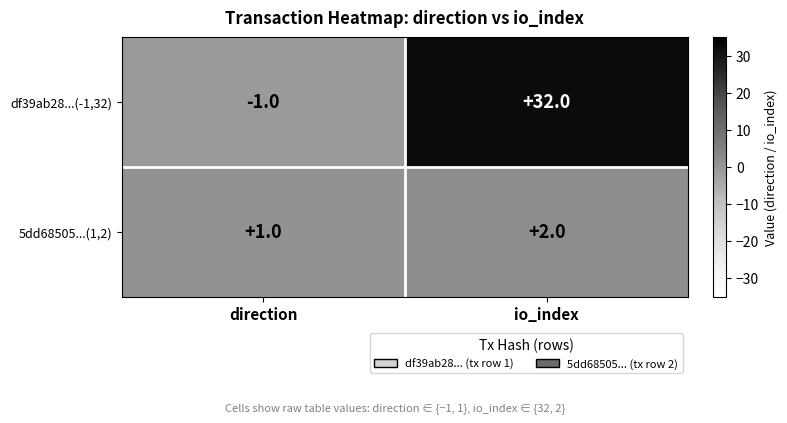

What is the sum of all 5dd68505...(1,2) values?

3